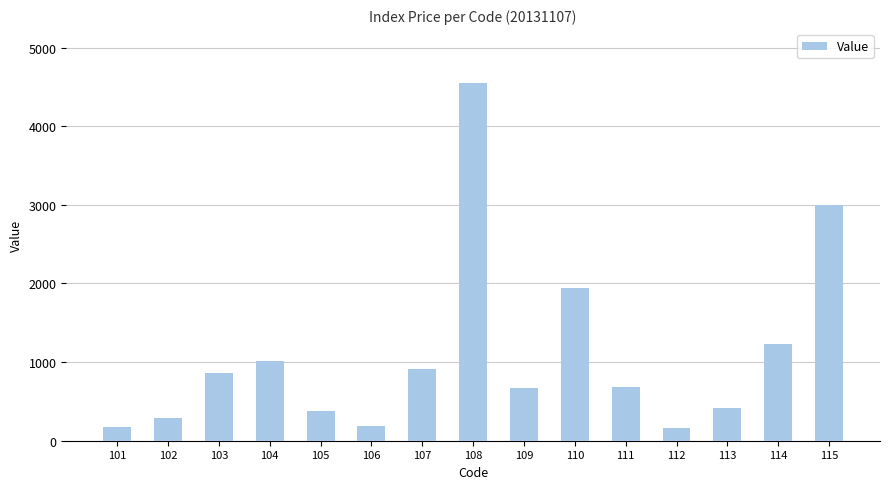

Where is the data nearest to the value 2358?

110